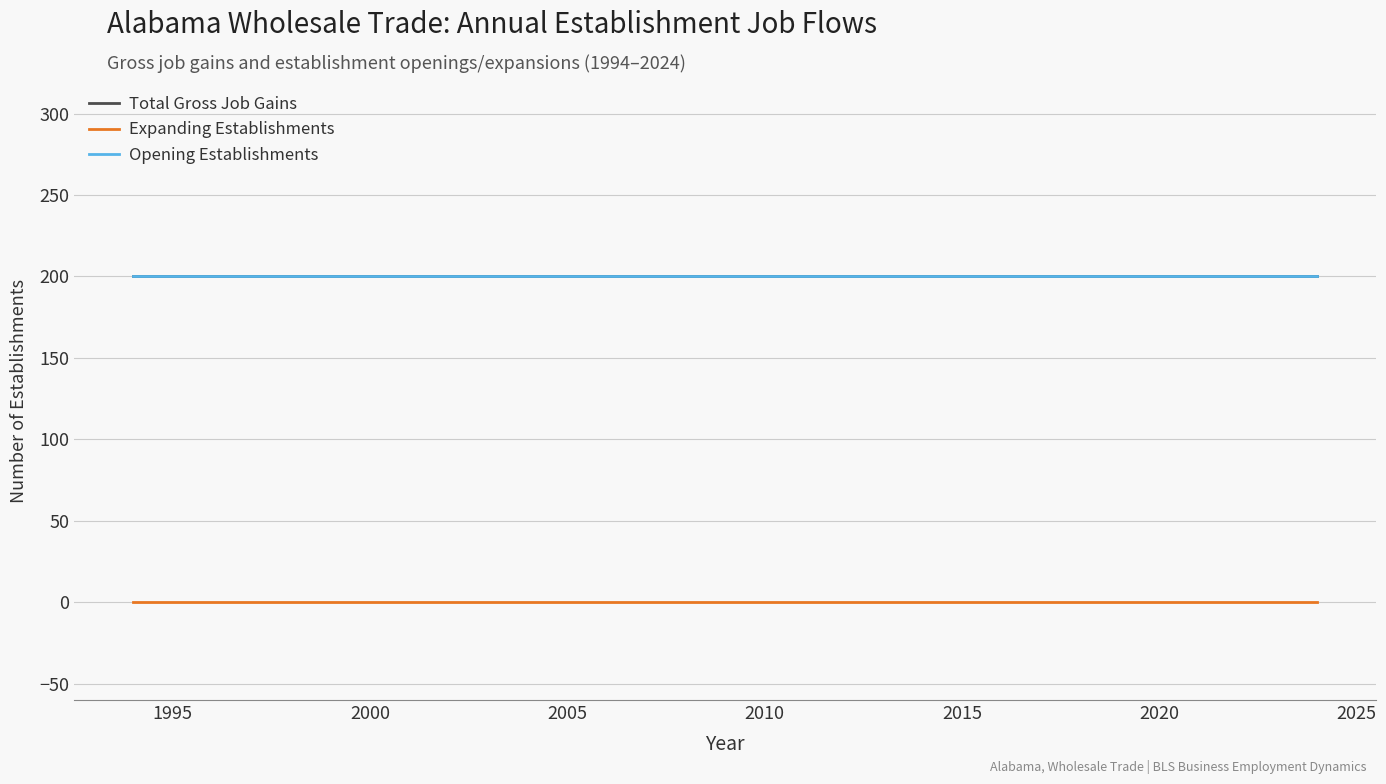

Is this an area chart (filled region under the line)?

No